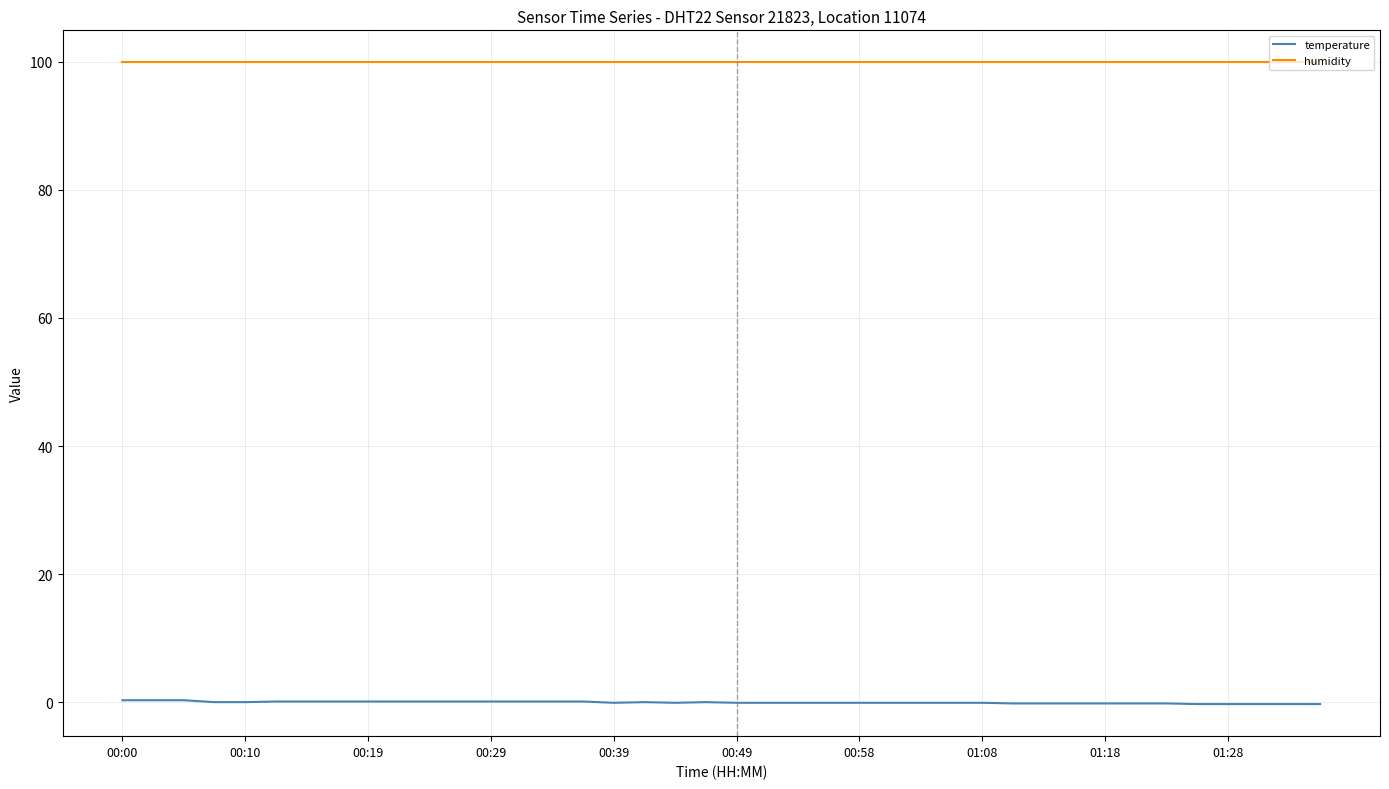

True or false: humidity and temperature intersect in this chart.

False